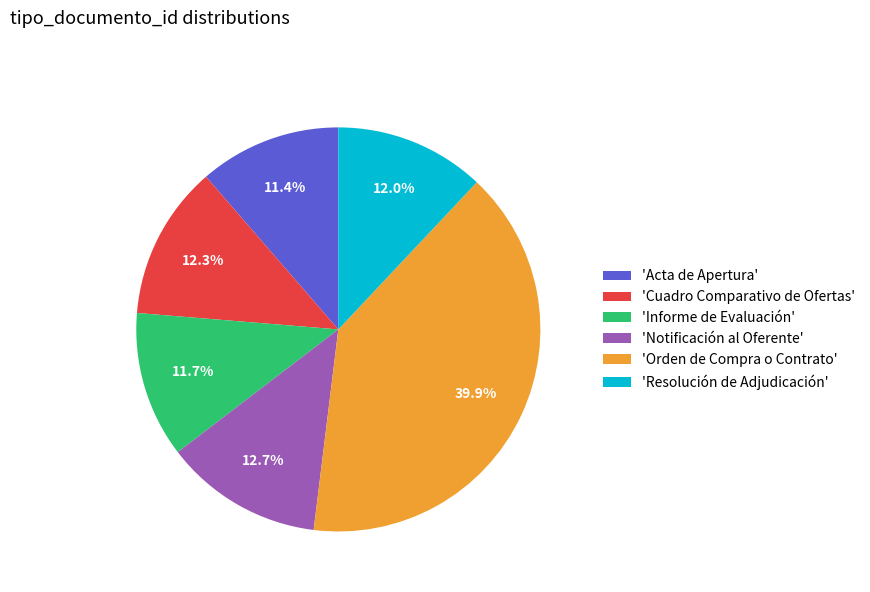

What is the total percentage of 'Orden de Compra o Contrato' and 'Informe de Evaluación'?

51.6%